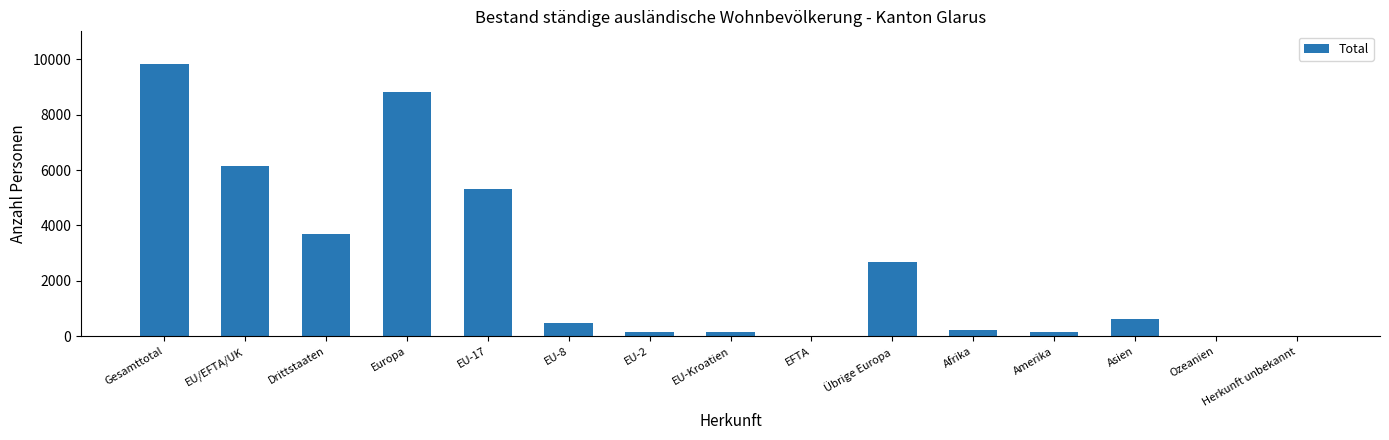

What is the maximum value shown in the chart?

9813